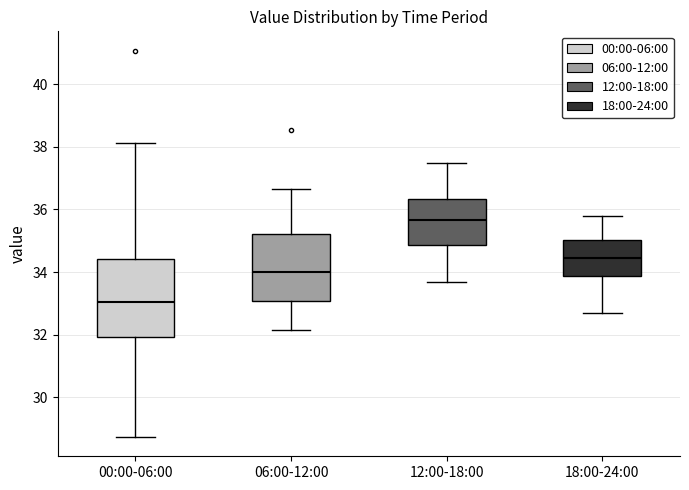

Reading left to right, read every box against the y-axis: the position of its median line, the range the box covers, and the ends of its whiskers. The values are not printed on the chart, so give them approximately, as read against the axis.

00:00-06:00: median 33.0, box 32.0 to 34.4, whiskers 28.8 to 38.2
06:00-12:00: median 34.0, box 33.0 to 35.2, whiskers 32.2 to 36.6
12:00-18:00: median 35.6, box 34.8 to 36.4, whiskers 33.8 to 37.6
18:00-24:00: median 34.4, box 33.8 to 35.0, whiskers 32.8 to 35.8